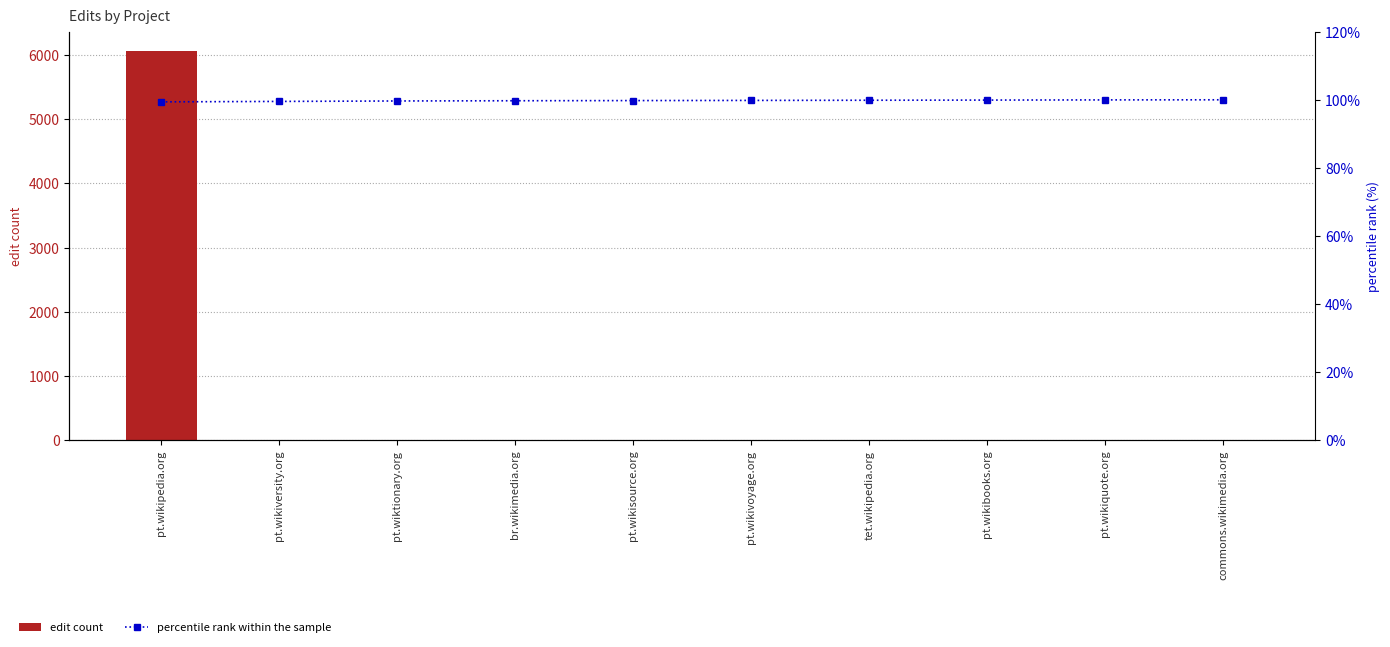

Reading left to right, transcribe all the data shown in this chart.

edit count: pt.wikipedia.org=6059.0	pt.wikiversity.org=8.0	pt.wiktionary.org=8.0	br.wikimedia.org=4.0	pt.wikisource.org=3.0	pt.wikivoyage.org=3.0	tet.wikipedia.org=3.0	pt.wikibooks.org=3.0	pt.wikiquote.org=3.0	commons.wikimedia.org=2.0
percentile rank within the sample: pt.wikipedia.org=99.4	pt.wikiversity.org=99.5	pt.wiktionary.org=99.7	br.wikimedia.org=99.7	pt.wikisource.org=99.8	pt.wikivoyage.org=99.8	tet.wikipedia.org=99.9	pt.wikibooks.org=99.9	pt.wikiquote.org=100.0	commons.wikimedia.org=100.0